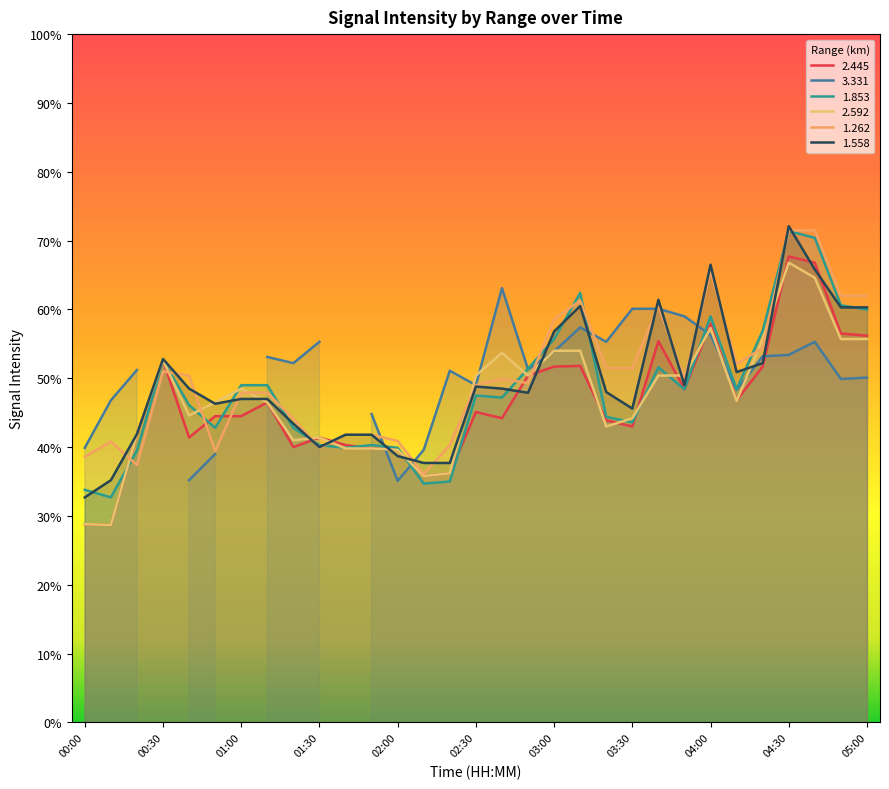

What is the difference between the maximum and minimum values in the 1.558 series?

39.4